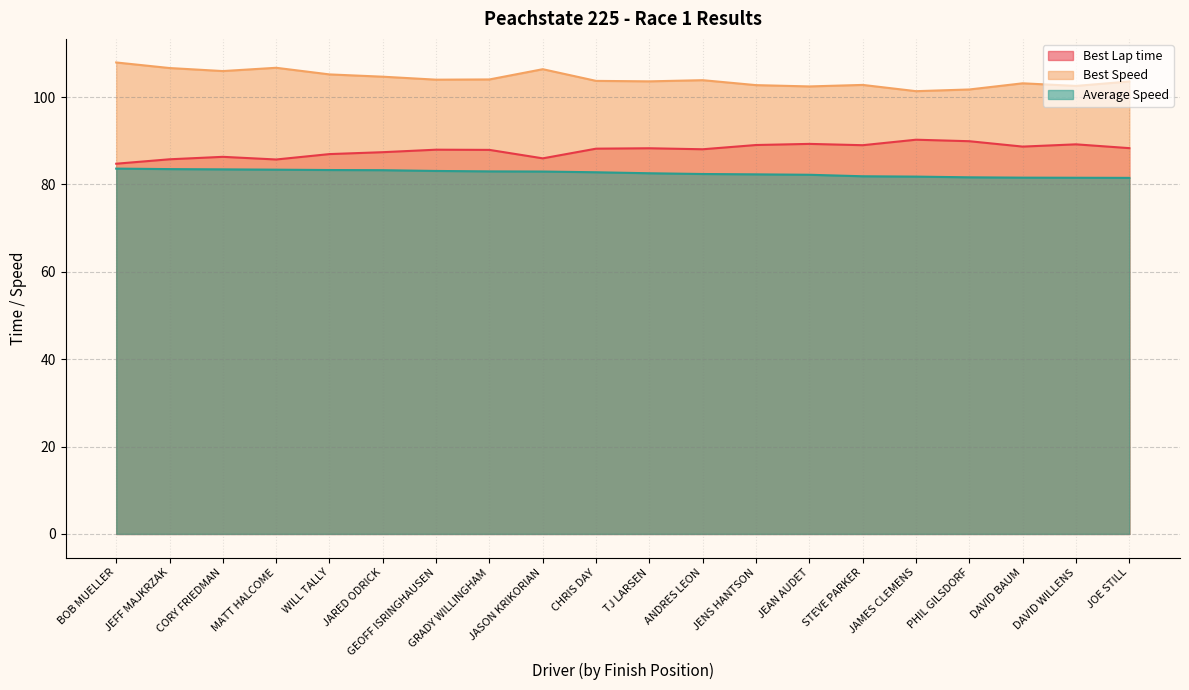

Does the chart have visible grid lines?

Yes